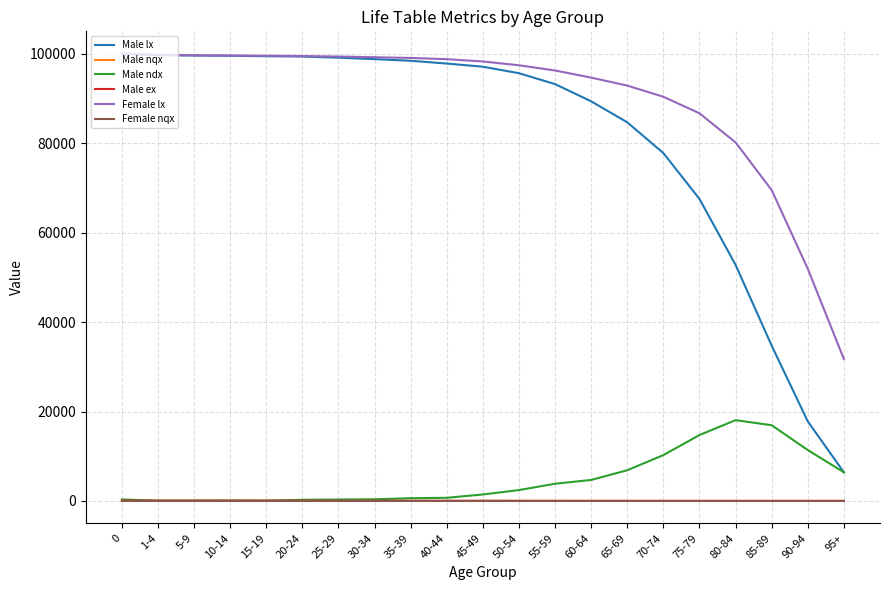

The Male nqx series shows 0.0 at 20-24. True or false?

True